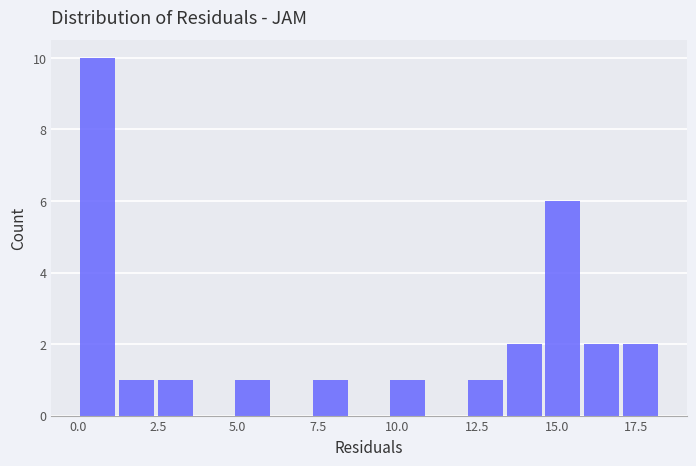

Around what value on the x-axis is the tallest bar? Give the approximate position of its centre, as read against the axis.

0.5